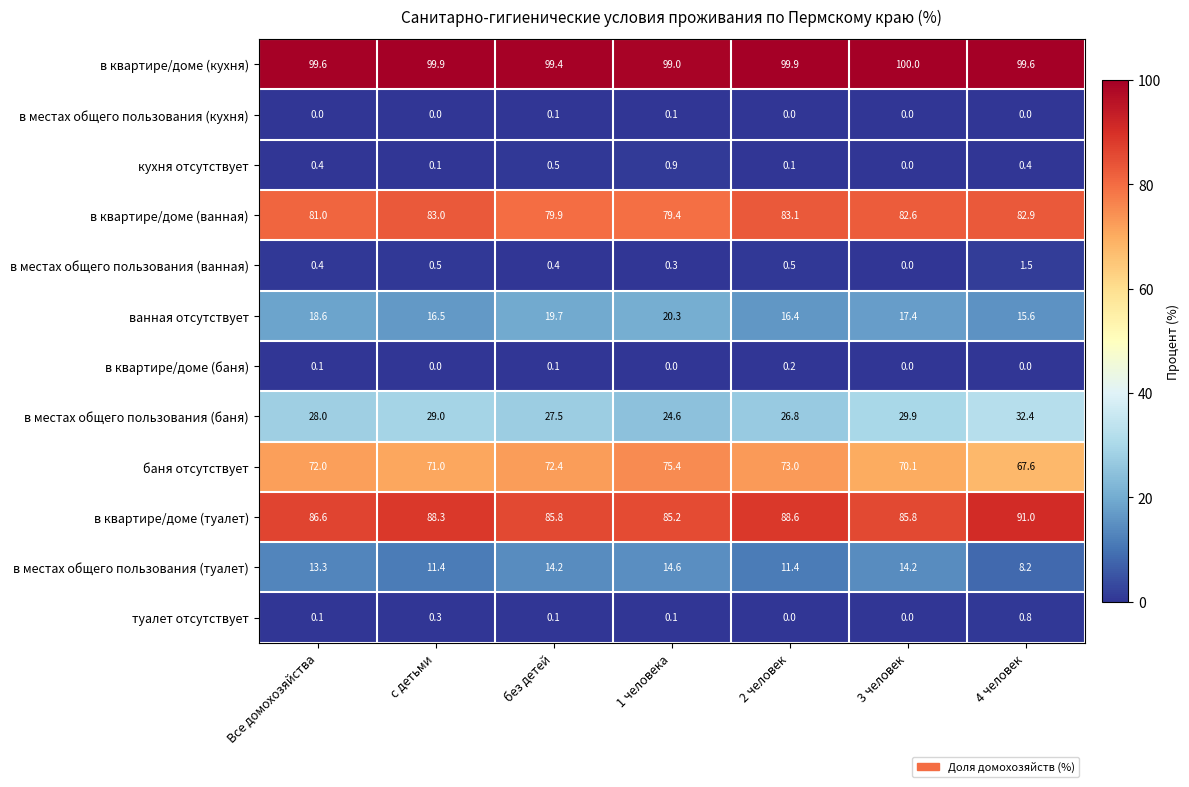

What is the sum of all в местах общего пользования (баня) values?

198.2